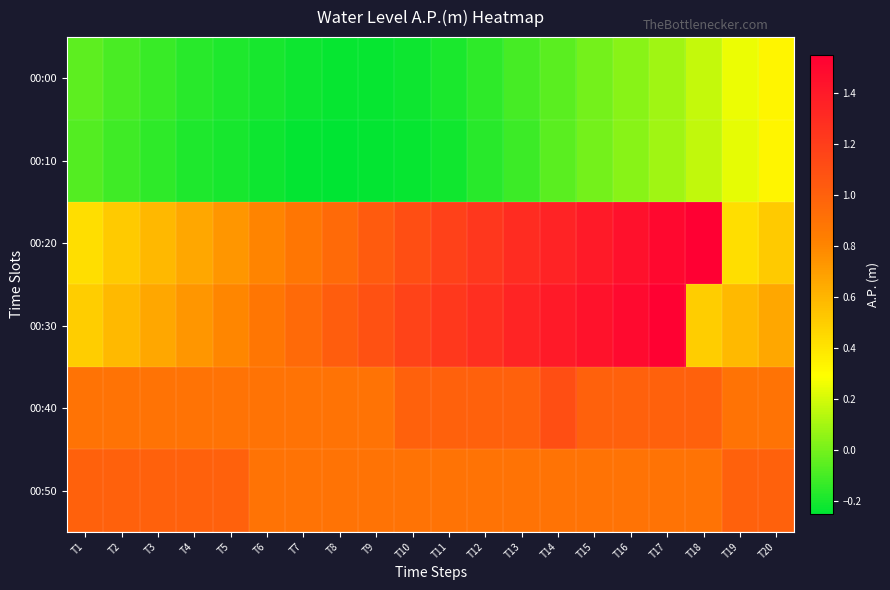

Reading left to right, list all the values displayed in this chart.

00:00: T1=-0.1	T2=-0.1	T3=-0.1	T4=-0.2	T5=-0.2	T6=-0.2	T7=-0.2	T8=-0.2	T9=-0.2	T10=-0.2	T11=-0.2	T12=-0.1	T13=-0.1	T14=-0.1	T15=0.0	T16=0.0	T17=0.1	T18=0.2	T19=0.2	T20=0.3
00:10: T1=-0.1	T2=-0.1	T3=-0.1	T4=-0.2	T5=-0.2	T6=-0.2	T7=-0.2	T8=-0.2	T9=-0.2	T10=-0.2	T11=-0.2	T12=-0.2	T13=-0.1	T14=-0.1	T15=0.0	T16=0.0	T17=0.1	T18=0.2	T19=0.2	T20=0.3
00:20: T1=0.4	T2=0.5	T3=0.6	T4=0.7	T5=0.7	T6=0.8	T7=0.9	T8=0.9	T9=1.0	T10=1.1	T11=1.2	T12=1.2	T13=1.3	T14=1.4	T15=1.4	T16=1.4	T17=1.5	T18=1.6	T19=0.4	T20=0.5
00:30: T1=0.5	T2=0.6	T3=0.7	T4=0.7	T5=0.8	T6=0.9	T7=0.9	T8=1.0	T9=1.1	T10=1.2	T11=1.2	T12=1.3	T13=1.3	T14=1.4	T15=1.4	T16=1.5	T17=1.5	T18=0.5	T19=0.6	T20=0.7
00:40: T1=0.9	T2=0.9	T3=0.9	T4=0.9	T5=0.9	T6=0.9	T7=0.9	T8=0.9	T9=0.9	T10=1.0	T11=1.0	T12=1.0	T13=1.0	T14=1.1	T15=1.0	T16=1.0	T17=1.0	T18=1.0	T19=0.9	T20=0.9
00:50: T1=1.0	T2=1.0	T3=1.0	T4=1.0	T5=1.0	T6=0.9	T7=0.9	T8=0.9	T9=0.9	T10=0.9	T11=0.9	T12=0.9	T13=0.9	T14=0.9	T15=0.9	T16=0.9	T17=0.9	T18=0.9	T19=1.0	T20=1.0